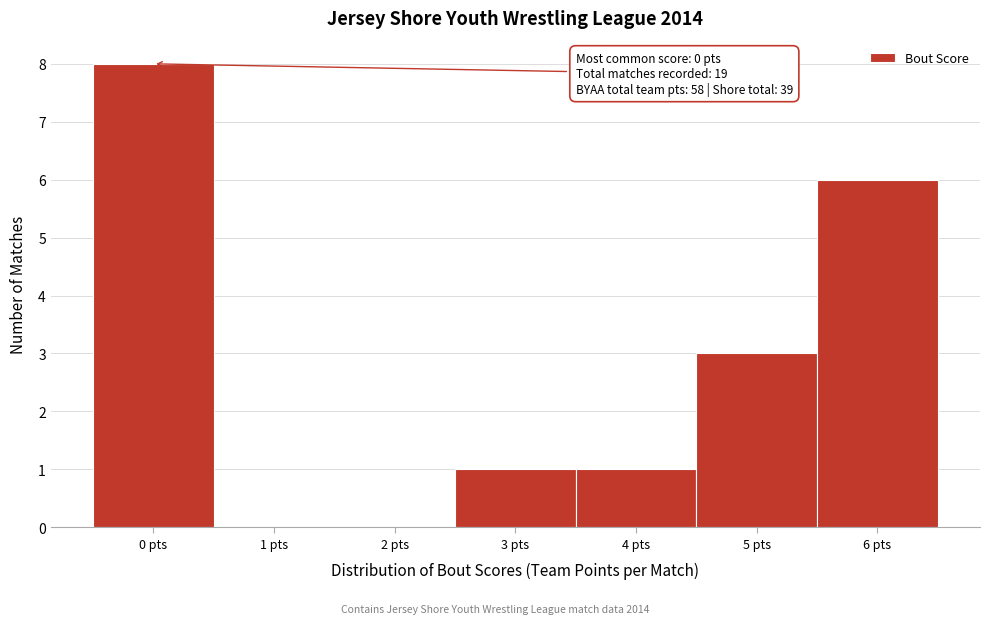

Over which range of the x-axis is the bar tallest?

-0.5 to 0.5